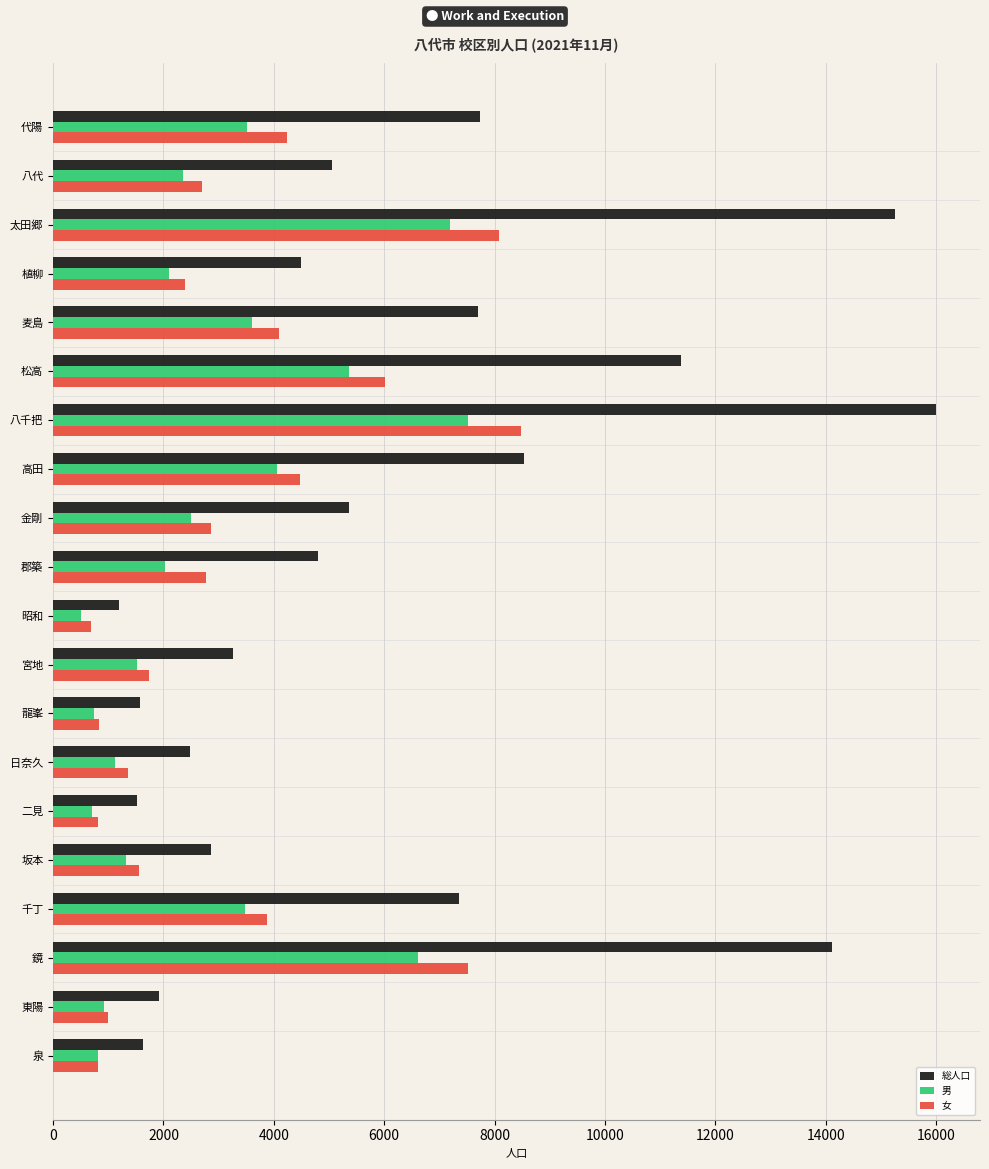

What is the difference between the second highest and second lowest values in the 男 series?

6480